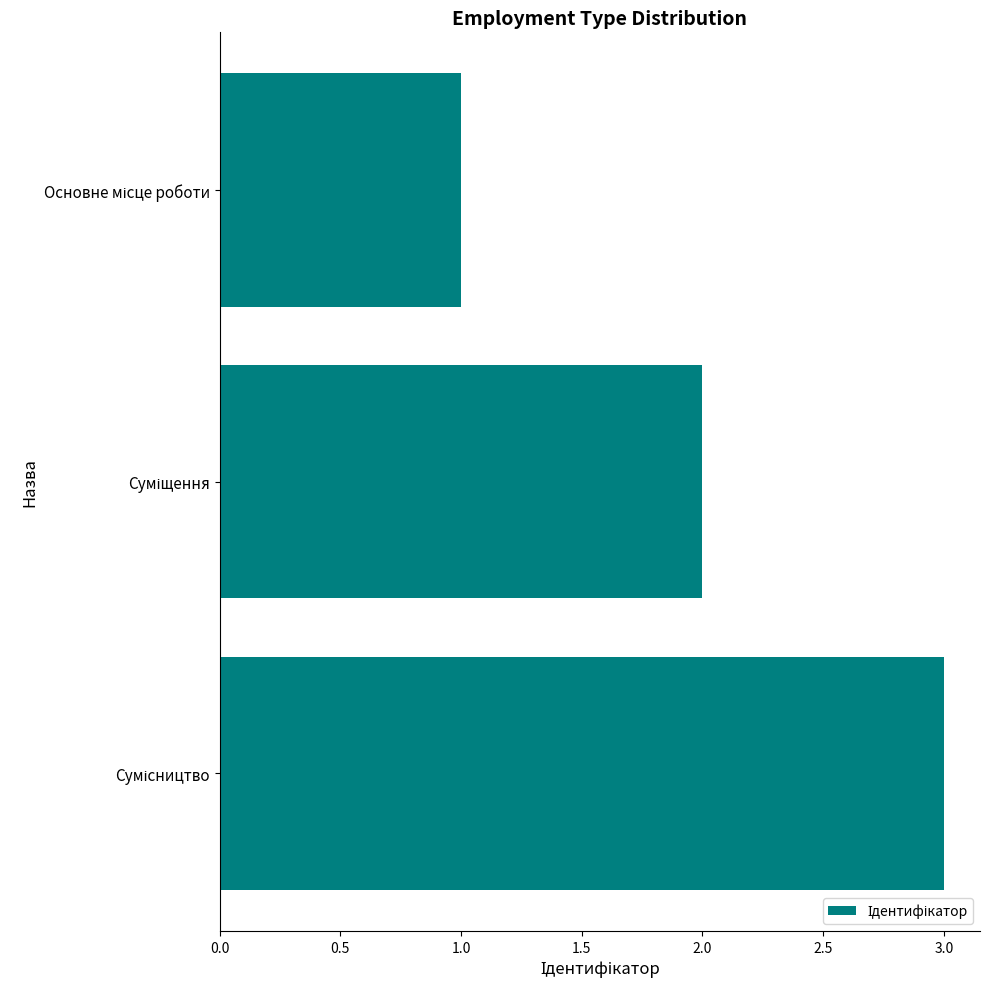

What is the average value?

2